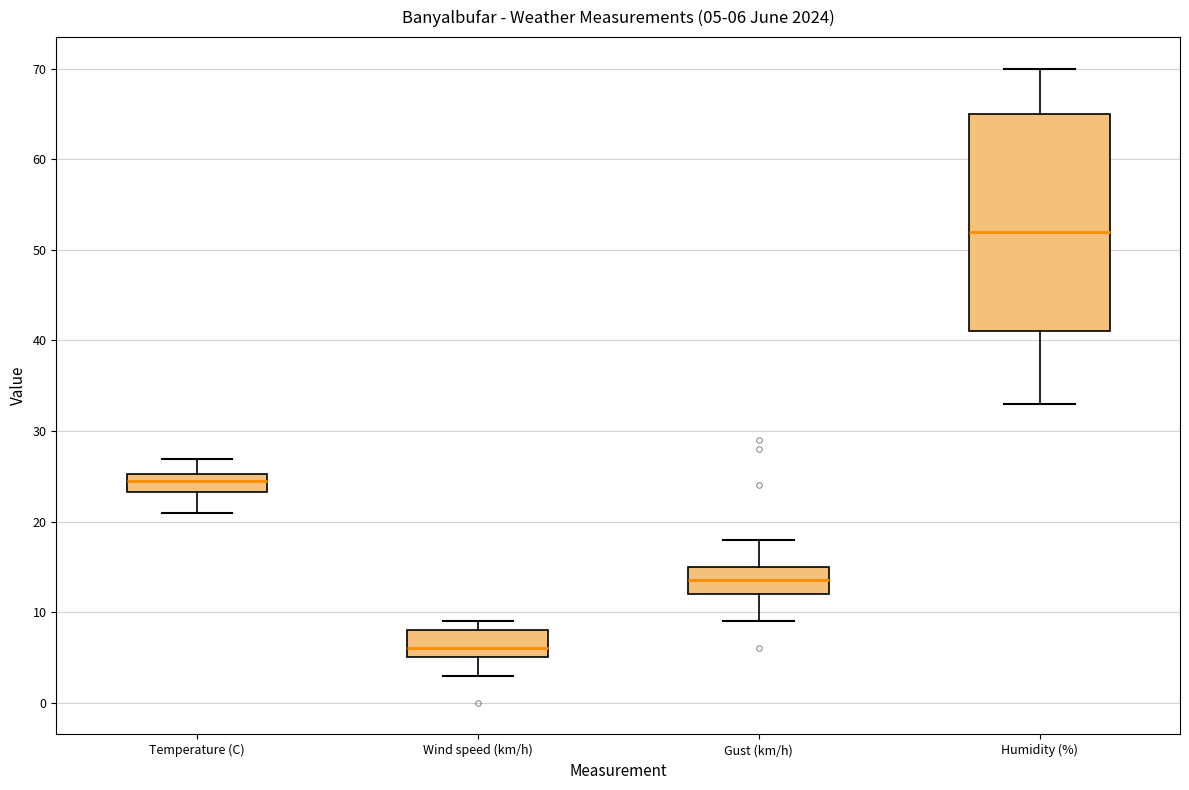

Which box has the lowest median line?

Wind speed (km/h)